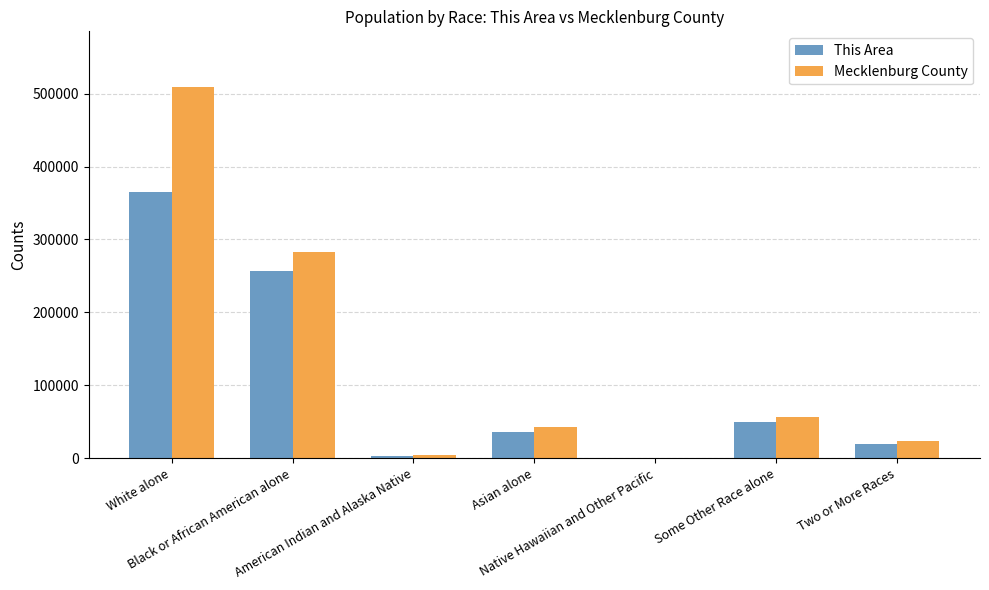

Which series has the largest total across all categories?

Mecklenburg County